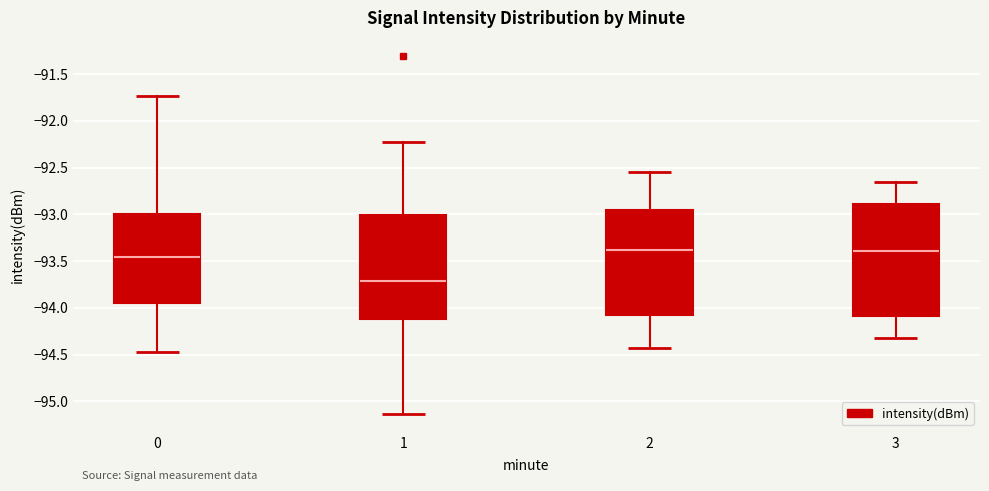

Reading left to right, transcribe this box plot: for each box, give where its median line is, the range the box spans, and where its two whiskers end, as read against the y-axis. The values are not printed on the chart, so give them approximately, as read against the axis.

0: median -93.45, box -93.95 to -93.00, whiskers -94.50 to -91.75
1: median -93.70, box -94.10 to -93.00, whiskers -95.15 to -92.25
2: median -93.40, box -94.10 to -92.95, whiskers -94.45 to -92.55
3: median -93.40, box -94.10 to -92.90, whiskers -94.30 to -92.65